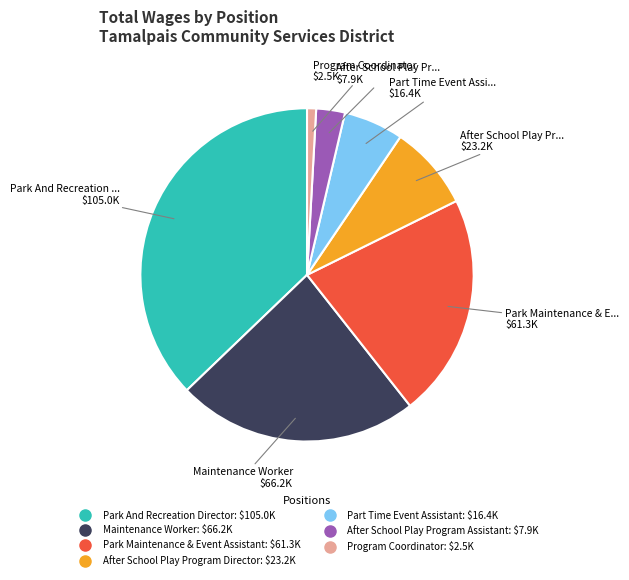

Which category has the biggest portion of the pie?

Park And Recreation Director